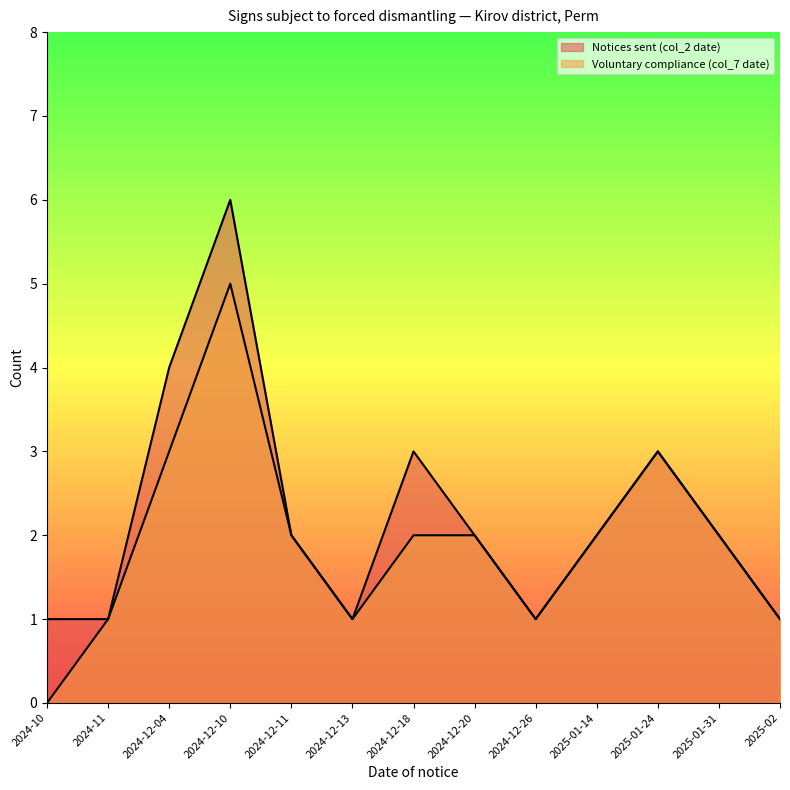

How many lines are shown in the chart?

2